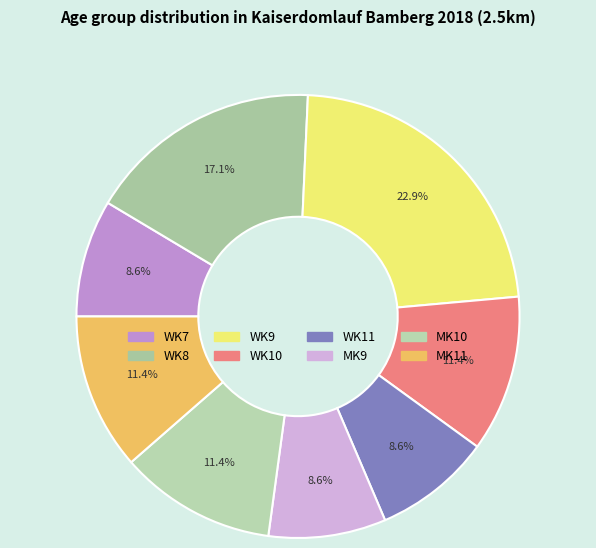

What is the largest slice in the pie chart?

WK9